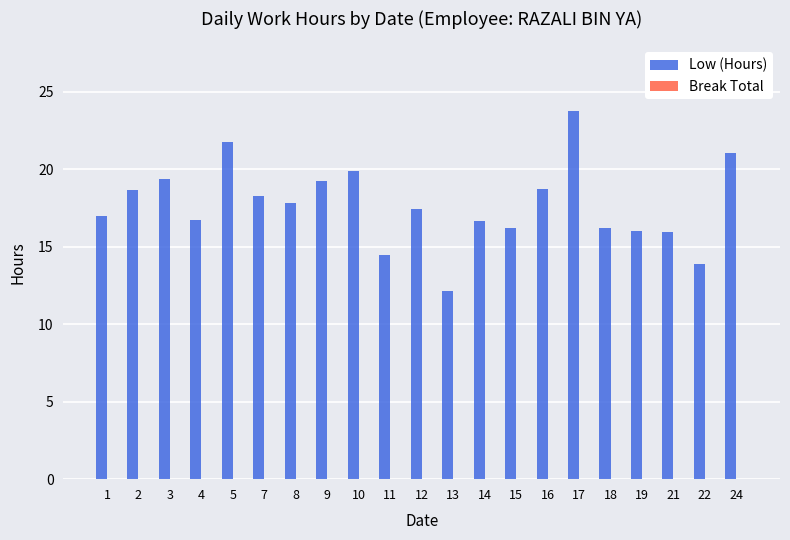

What is the smallest value displayed?

12.2